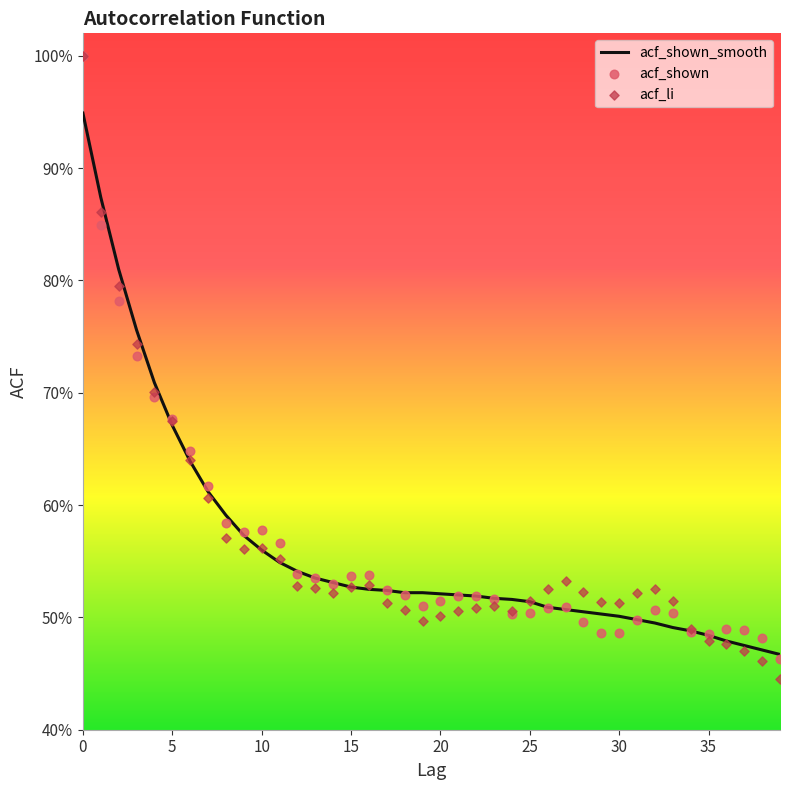

What are all the series names shown in the legend?

acf_shown_smooth, acf_shown, acf_li